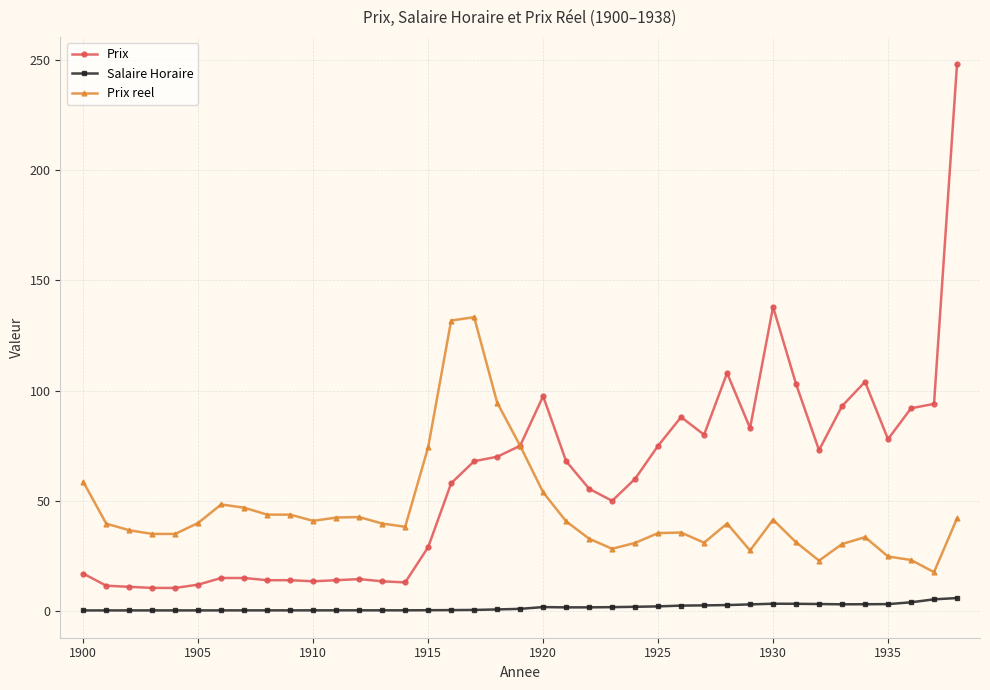

True or false: Prix reel and Salaire Horaire intersect in this chart.

False